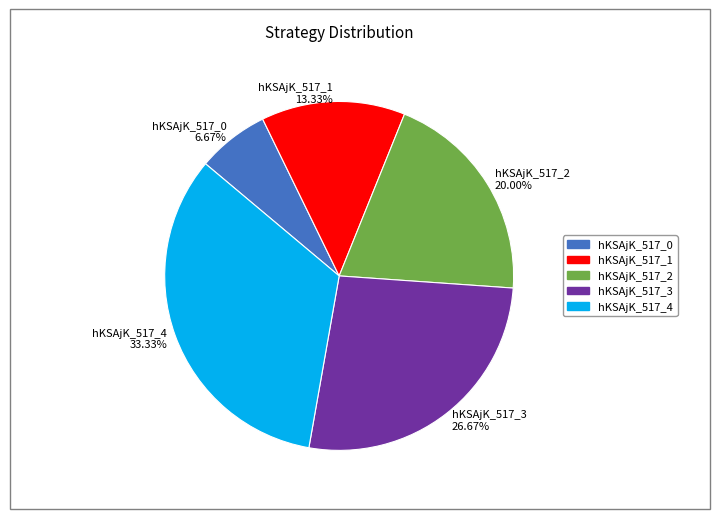

Rank the categories by value from highest to lowest.

hKSAjK_517_4, hKSAjK_517_3, hKSAjK_517_2, hKSAjK_517_1, hKSAjK_517_0